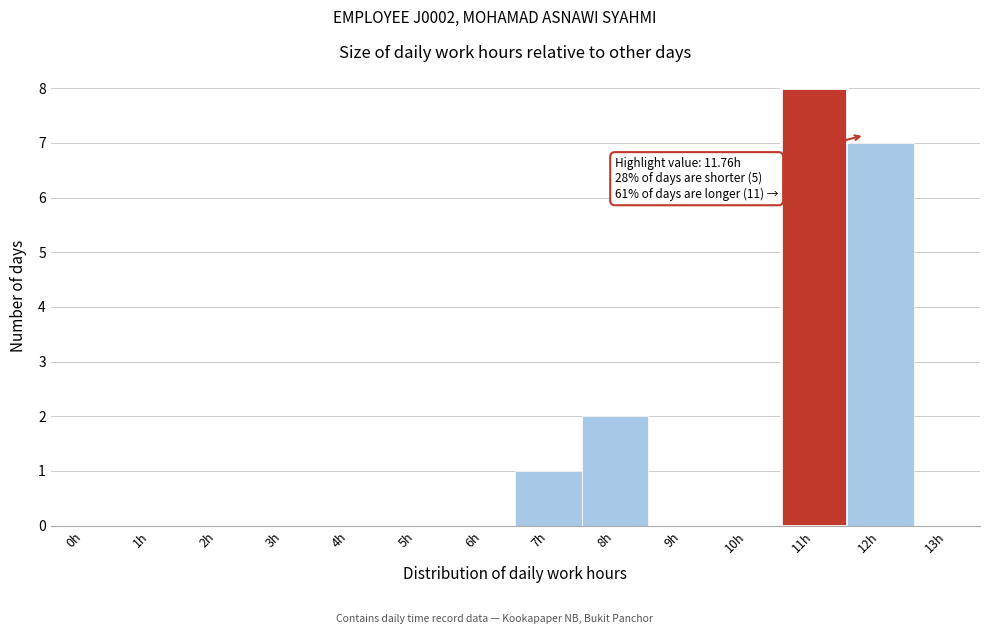

Reading right to left, what are all the values shown in this chart?

13h=0	12h=7	11h=8	10h=0	9h=0	8h=2	7h=1	6h=0	5h=0	4h=0	3h=0	2h=0	1h=0	0h=0